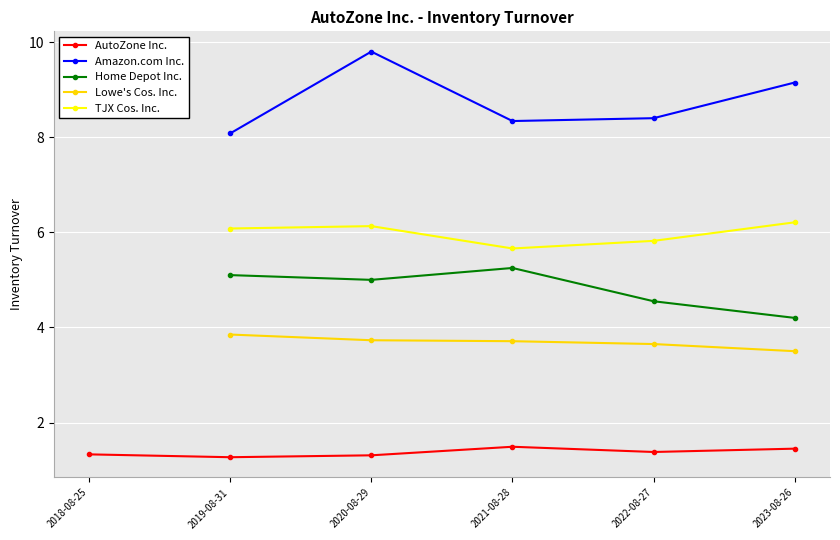

True or false: Lowe's Cos. Inc. and Amazon.com Inc. cross at least once.

False